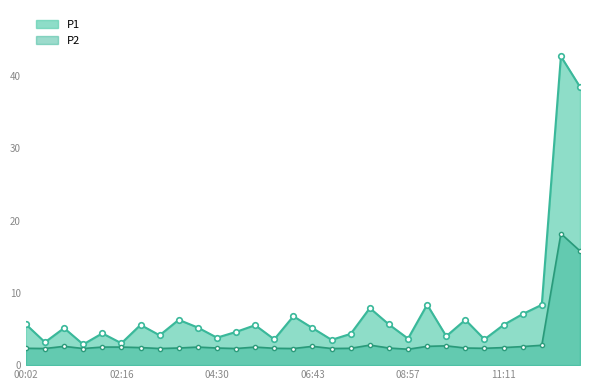

True or false: P2_line and P1_line cross at least once.

False